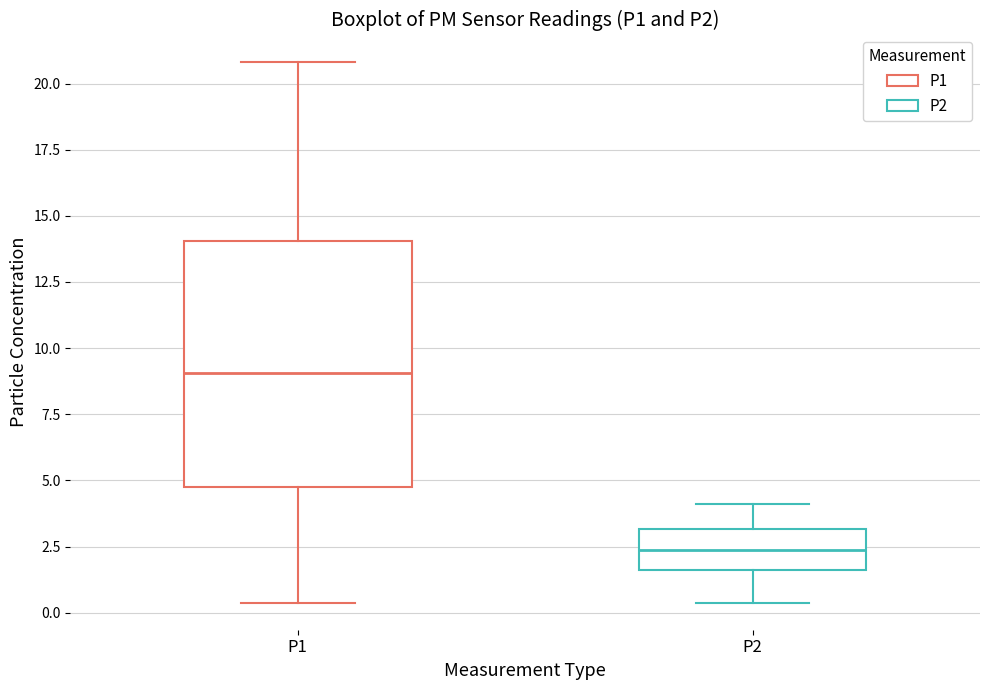

Reading left to right, read every box against the y-axis: the position of its median line, the range the box covers, and the ends of its whiskers. The values are not printed on the chart, so give them approximately, as read against the axis.

P1: median 9.0, box 4.5 to 14.0, whiskers 0.5 to 21.0
P2: median 2.5, box 1.5 to 3.0, whiskers 0.5 to 4.0